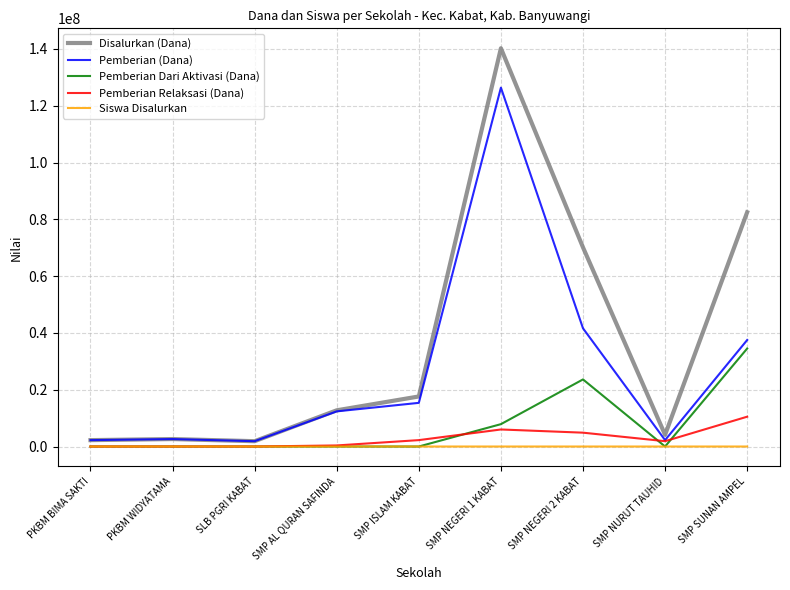

Is it true that Pemberian (Dana) equals 25264637 at SMP SUNAN AMPEL?

False